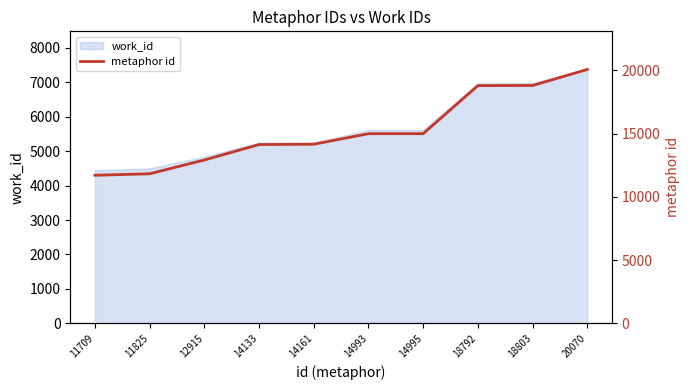

How many data points does each series have?

10